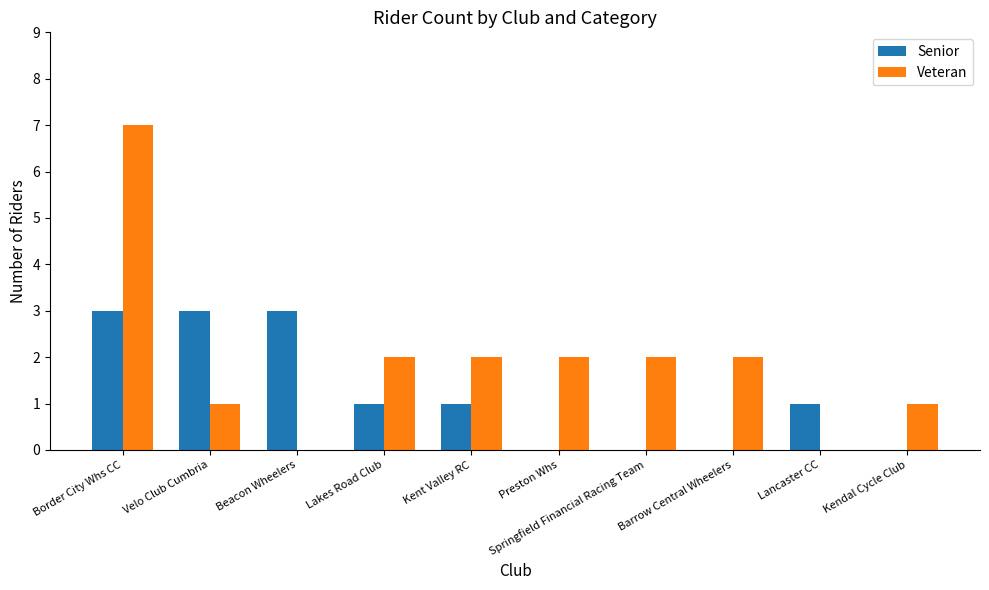

Which series changed the most between Velo Club Cumbria and Barrow Central Wheelers?

Senior